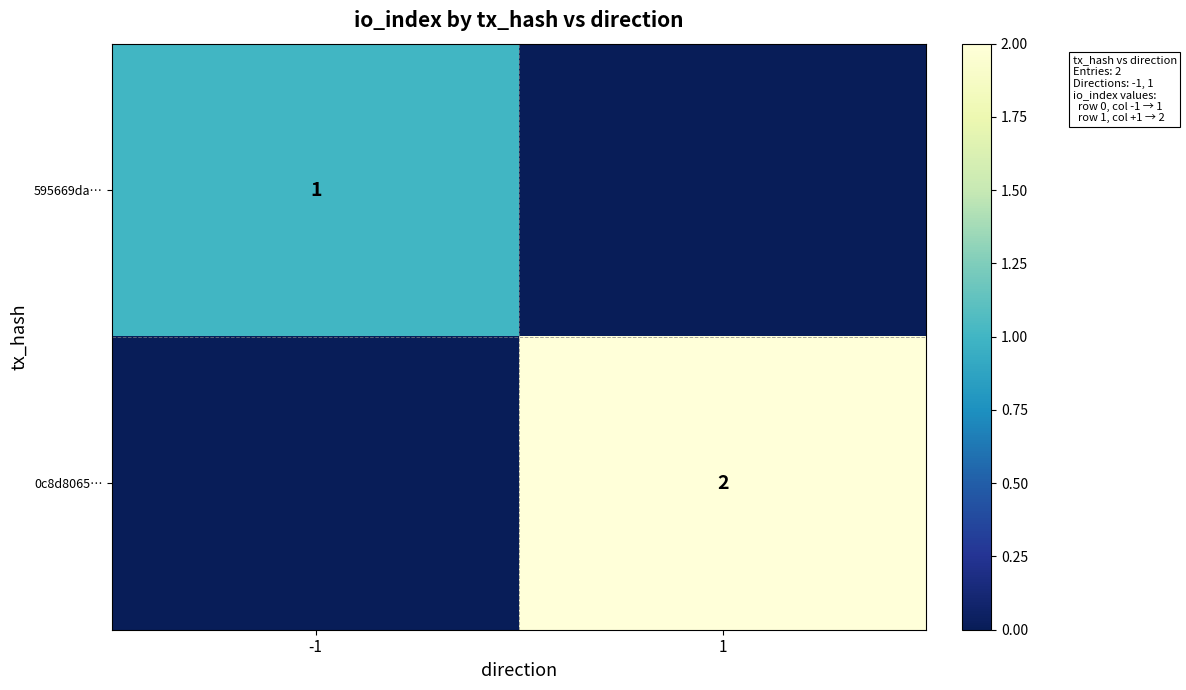

What is the difference between the highest and lowest values at -1?

1